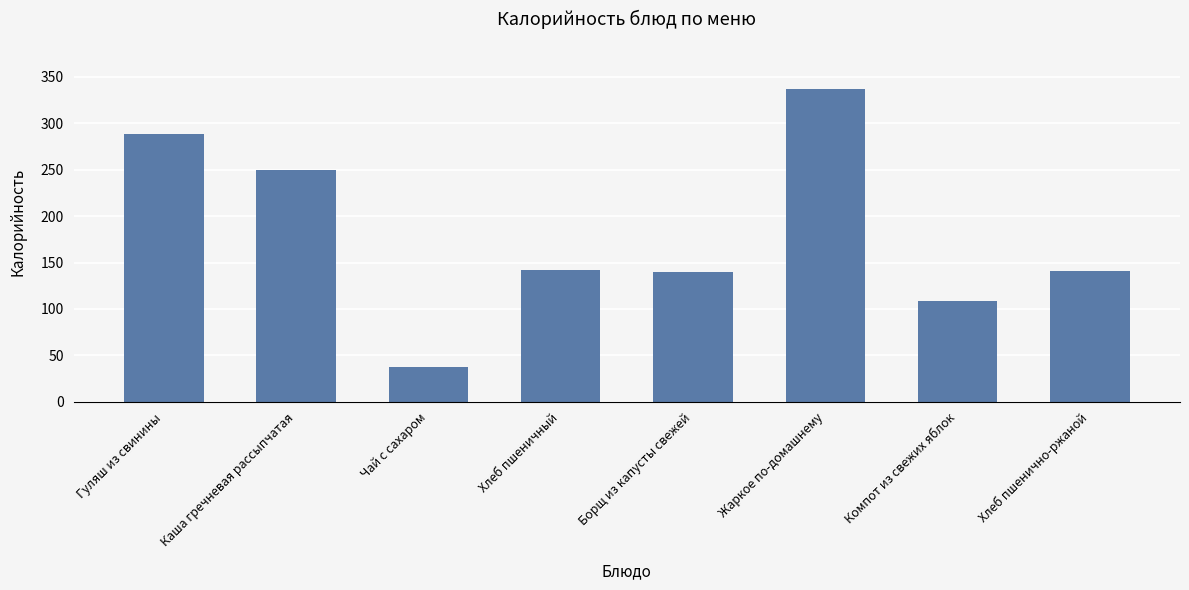

What is the difference between the values at Жаркое по-домашнему and Компот из свежих яблок?

228